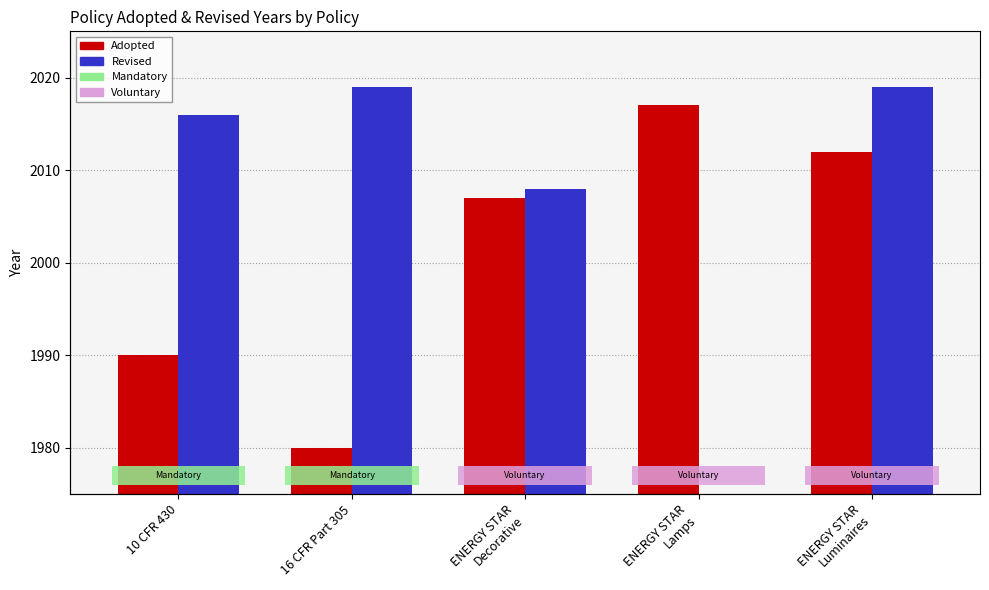

Rank the series at ENERGY STAR
Lamps from highest to lowest value.

Adopted, Revised